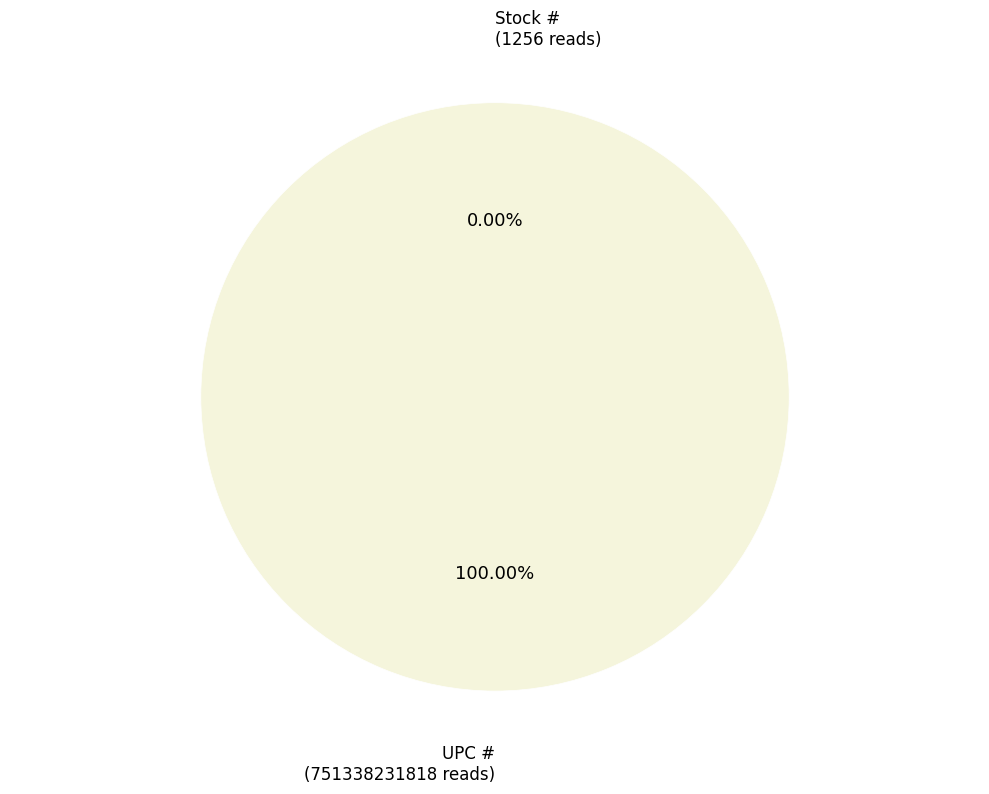

Which slice is the smallest?

Stock #